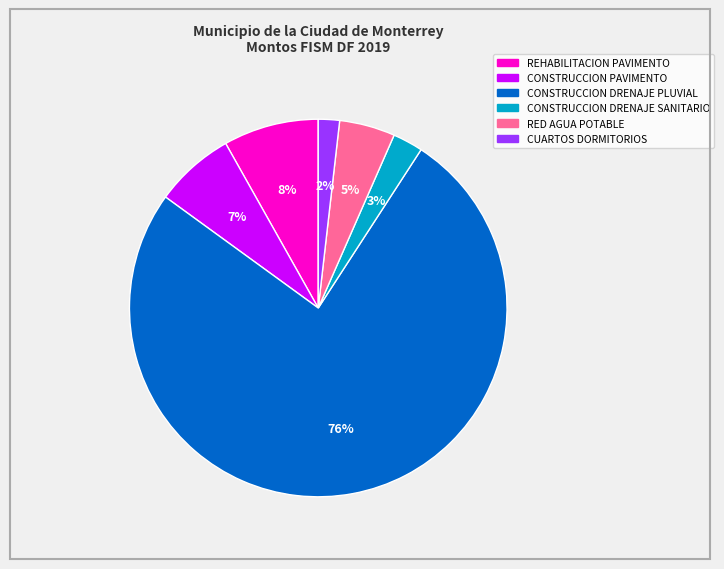

To the nearest percent, what is the combined percentage of CUARTOS DORMITORIOS and REHABILITACION PAVIMENTO?

10%